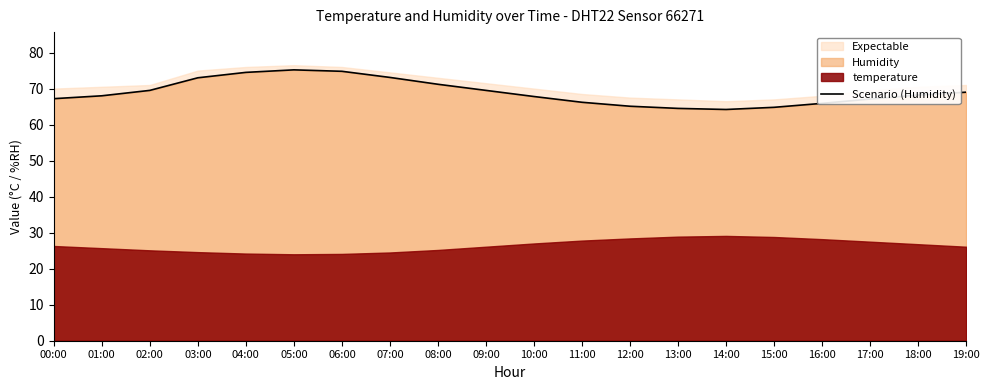

Approximately how many times larger is the value at 07:00 compared to 06:00?

1.0